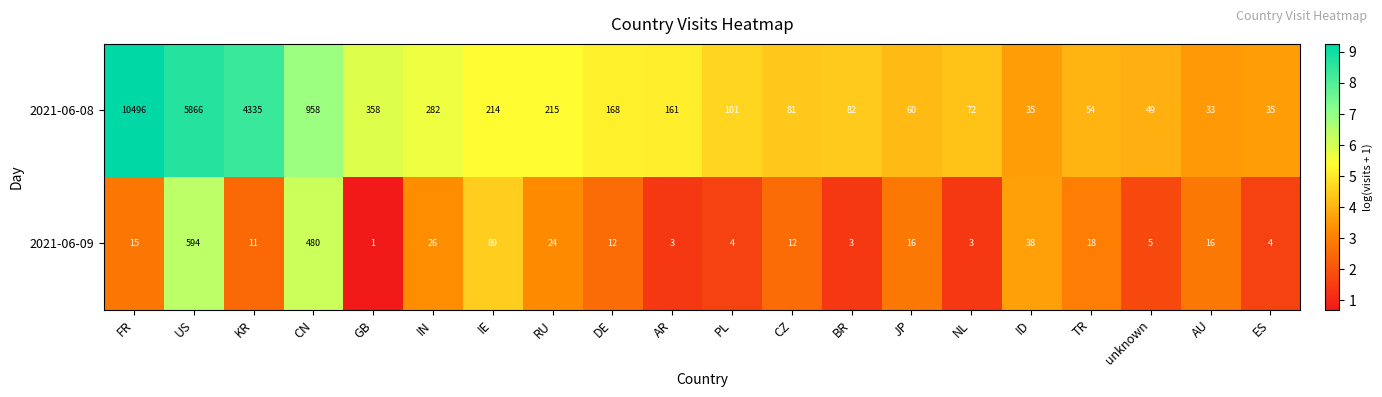

Which series has the largest range (max minus min)?

2021-06-08